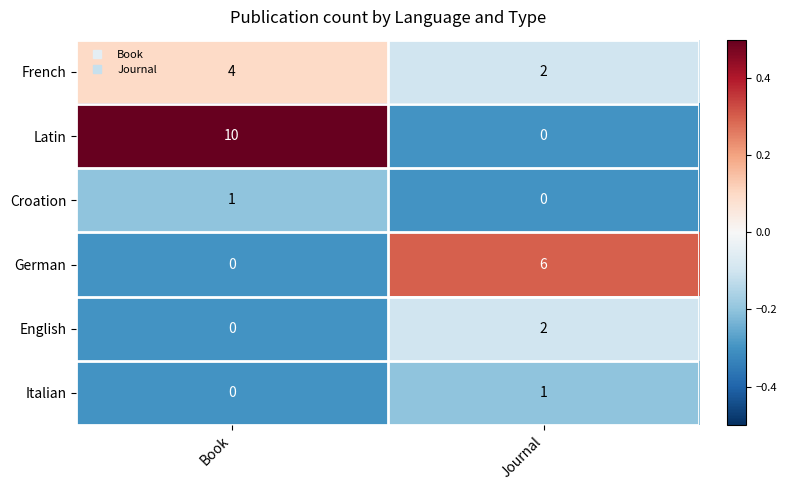

What is the difference between the Latin values at Book and Journal?

10